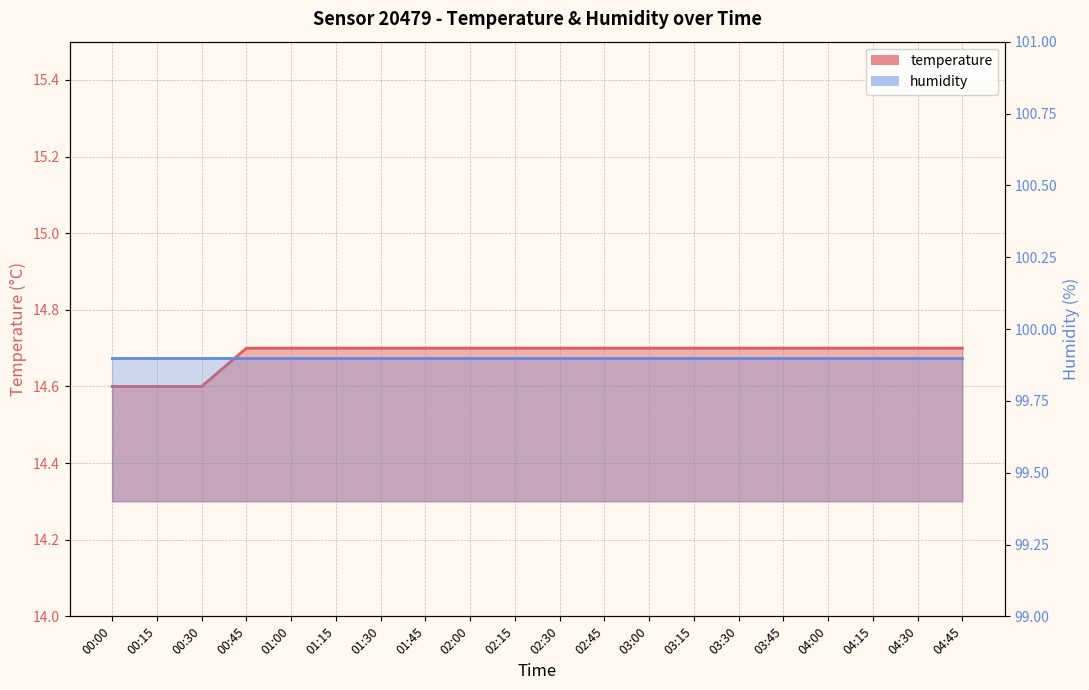

What is the maximum value shown in the chart?

14.7